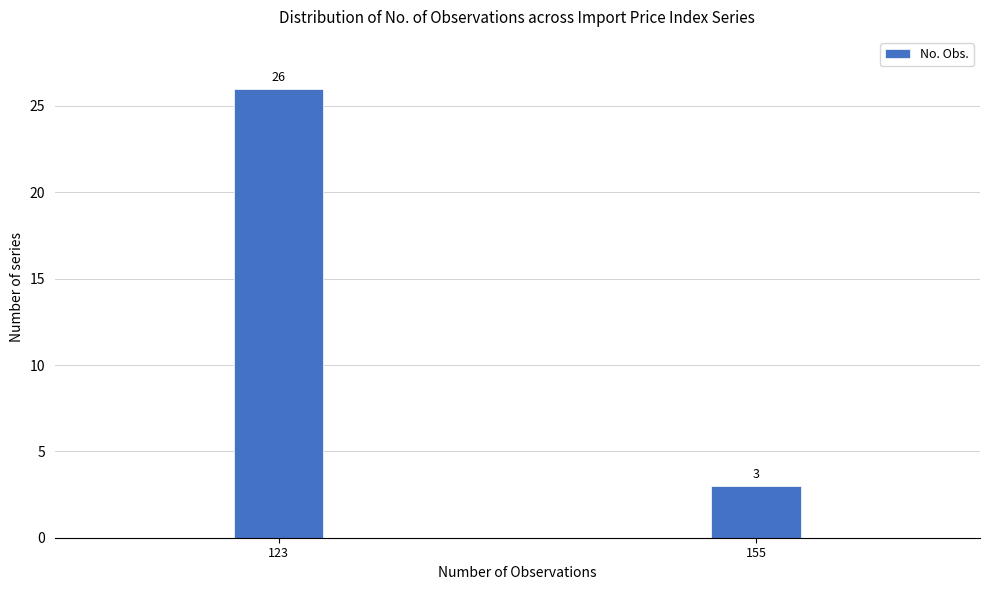

Reading left to right, list all the values displayed in this chart.

123=26	155=3